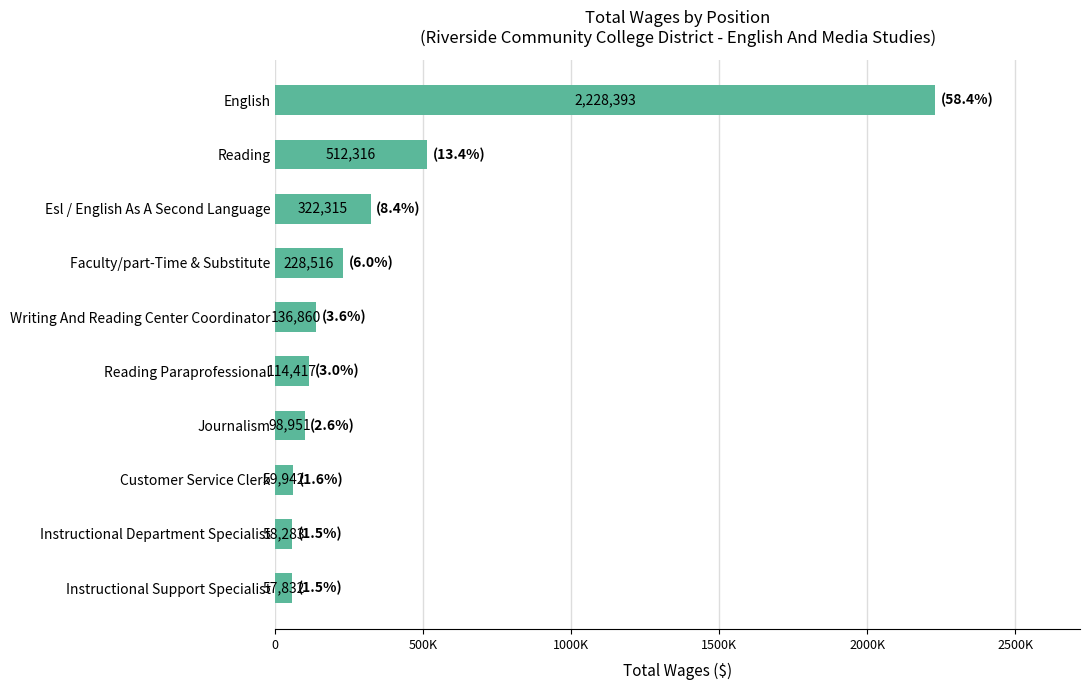

List the labels in order of value, largest first.

English, Reading, Esl / English As A Second Language, Faculty/part-Time & Substitute, Writing And Reading Center Coordinator, Reading Paraprofessional, Journalism, Customer Service Clerk, Instructional Department Specialist, Instructional Support Specialist